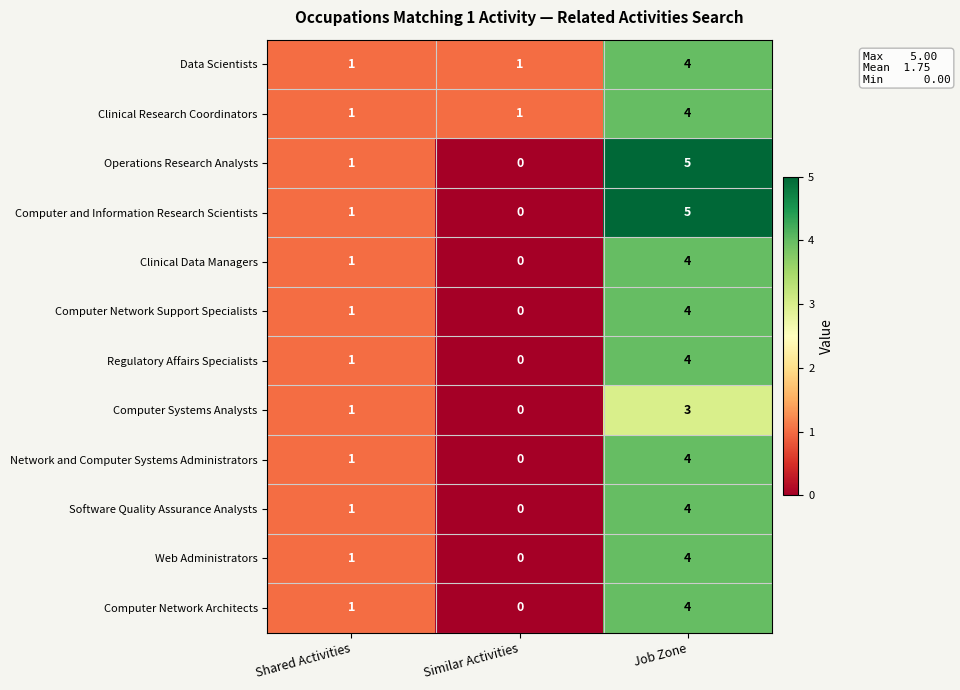

How many series are shown in this chart?

12